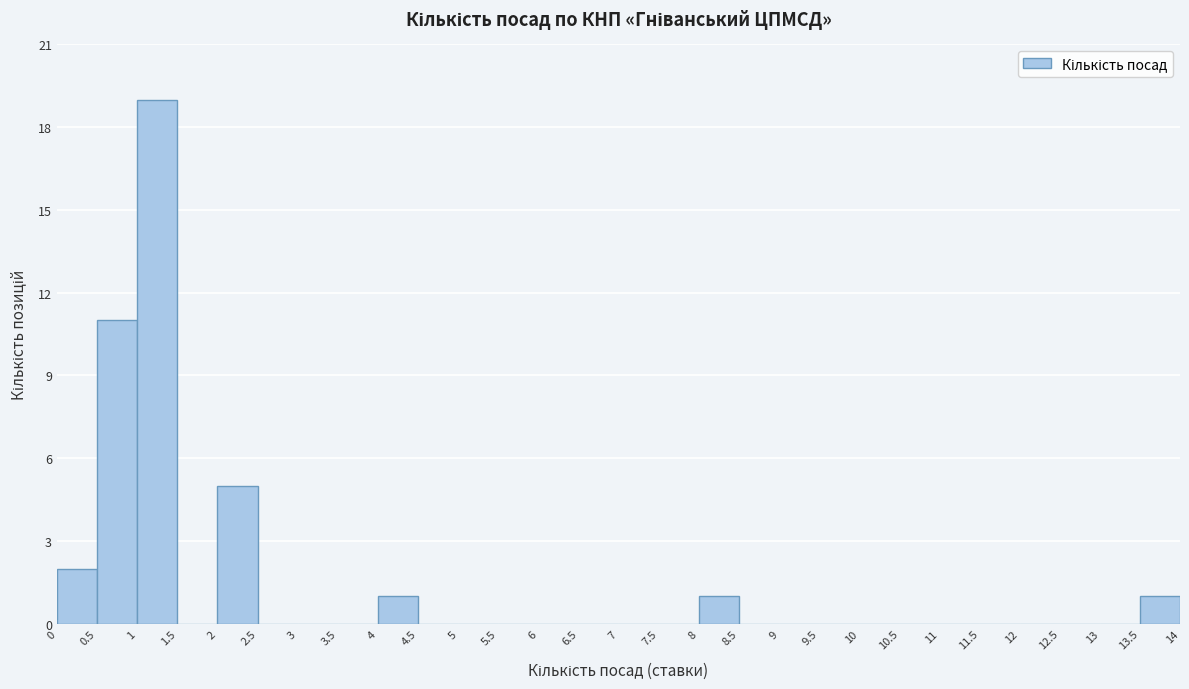

Reading left to right, transcribe this chart: for each bar, give the range it covers on the x-axis and its height. The values are not printed on the chart, so give them approximately, as read against the axis.

0 to 0.5: 2
0.5 to 1: 11
1 to 1.5: 19
1.5 to 2: 0
2 to 2.5: 5
2.5 to 3: 0
3 to 3.5: 0
3.5 to 4: 0
4 to 4.5: 1
4.5 to 5: 0
5 to 5.5: 0
5.5 to 6: 0
6 to 6.5: 0
6.5 to 7: 0
7 to 7.5: 0
7.5 to 8: 0
8 to 8.5: 1
8.5 to 9: 0
9 to 9.5: 0
9.5 to 10: 0
10 to 10.5: 0
10.5 to 11: 0
11 to 11.5: 0
11.5 to 12: 0
12 to 12.5: 0
12.5 to 13: 0
13 to 13.5: 0
13.5 to 14: 1